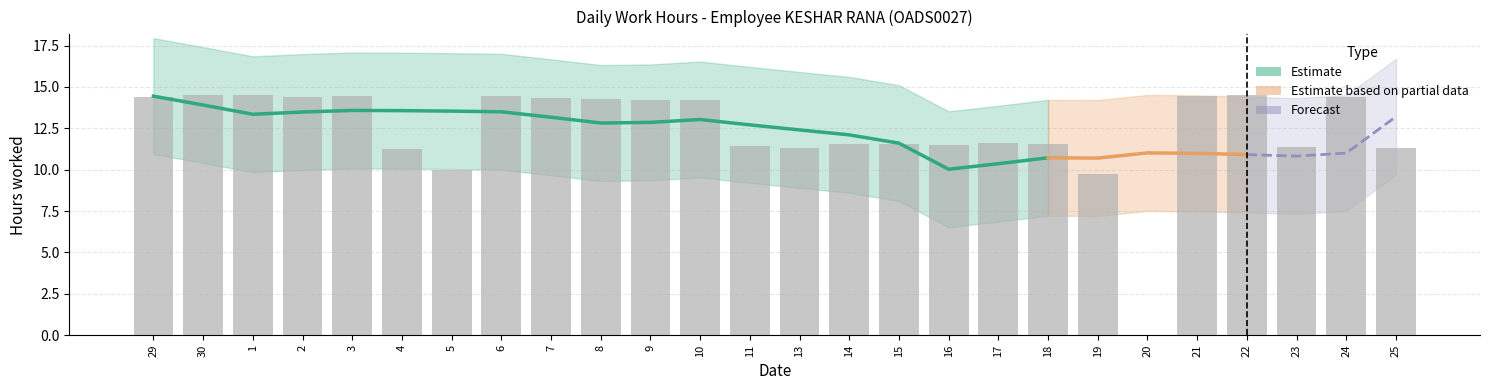

Where does the data first go above 14?

29